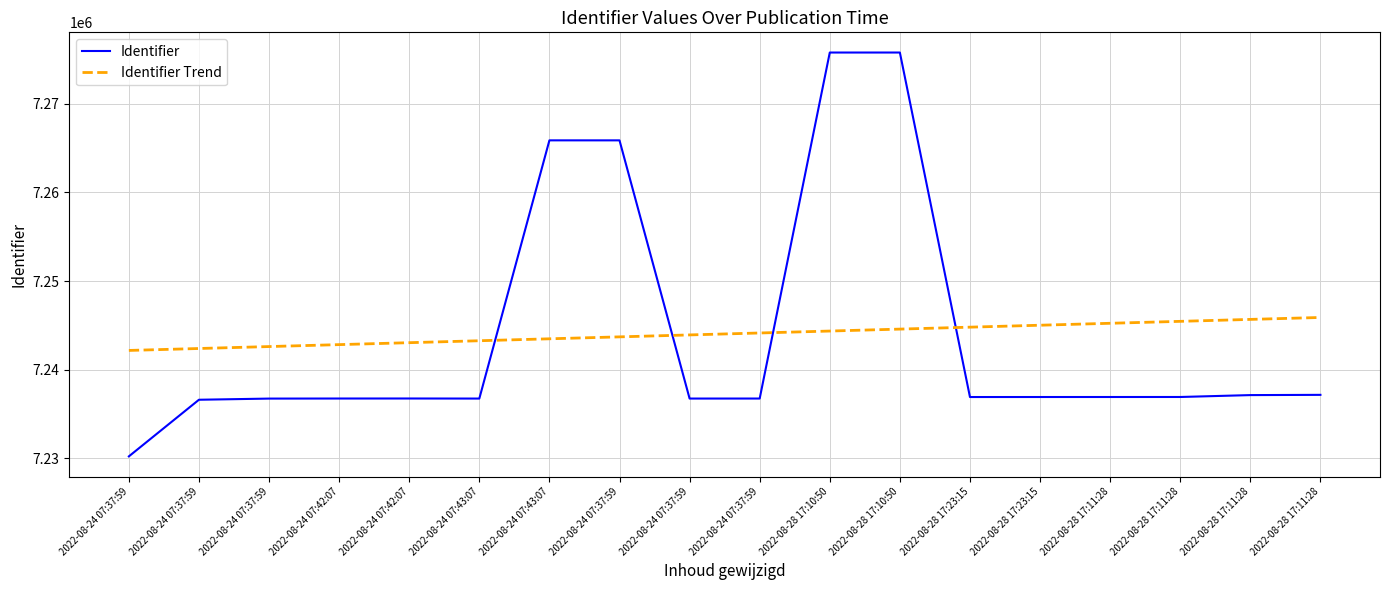

True or false: Identifier and Identifier Trend cross at least once.

True